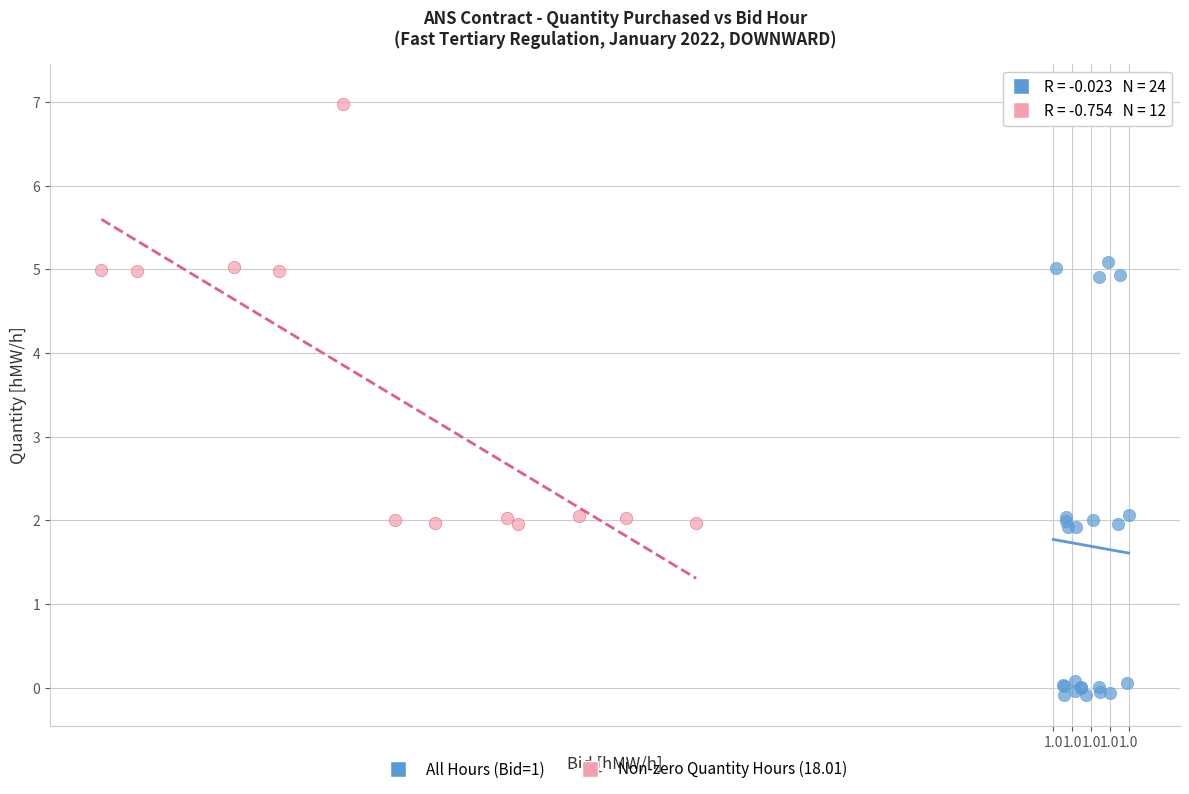

Which series reaches the minimum Y coordinate?

All Hours (Bid=1)